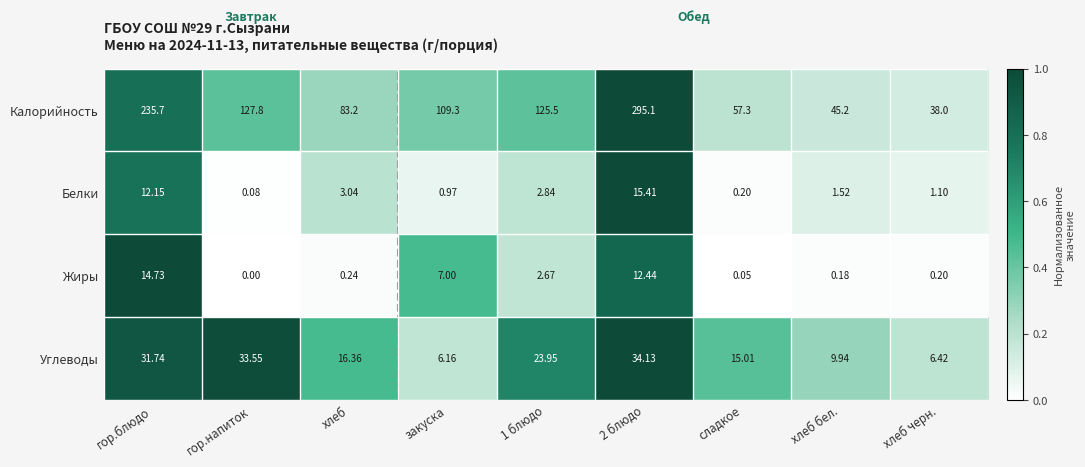

What is the difference between the highest and lowest values at 1 блюдо?

122.8